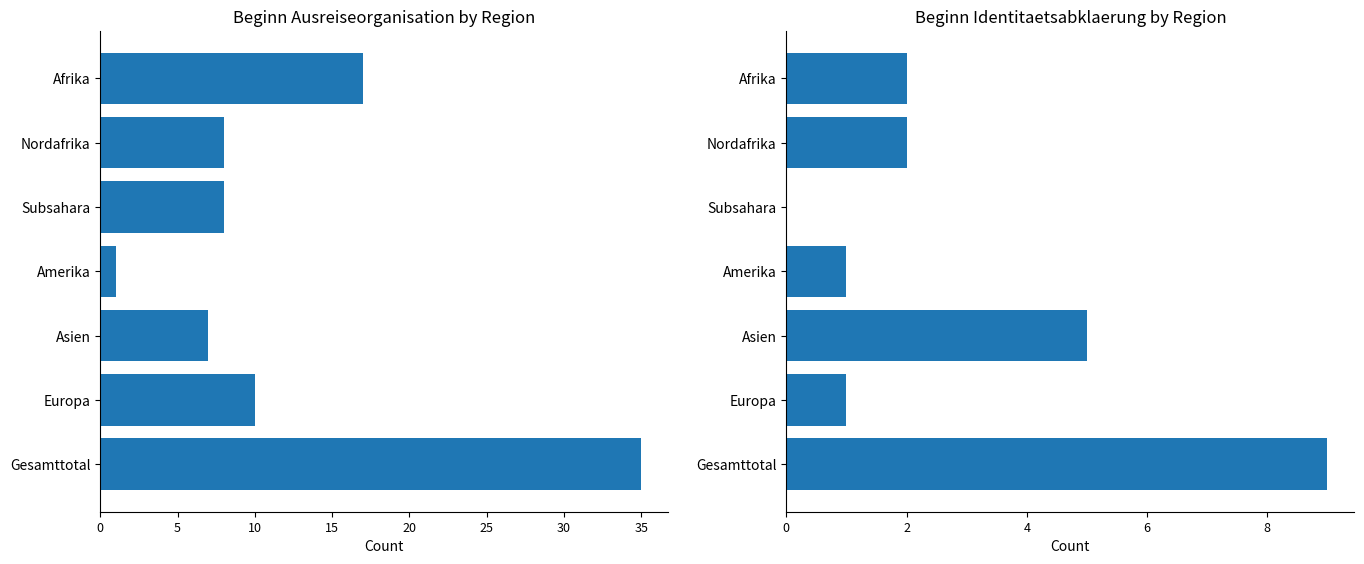

What is the difference between the highest and lowest values at Afrika?

15